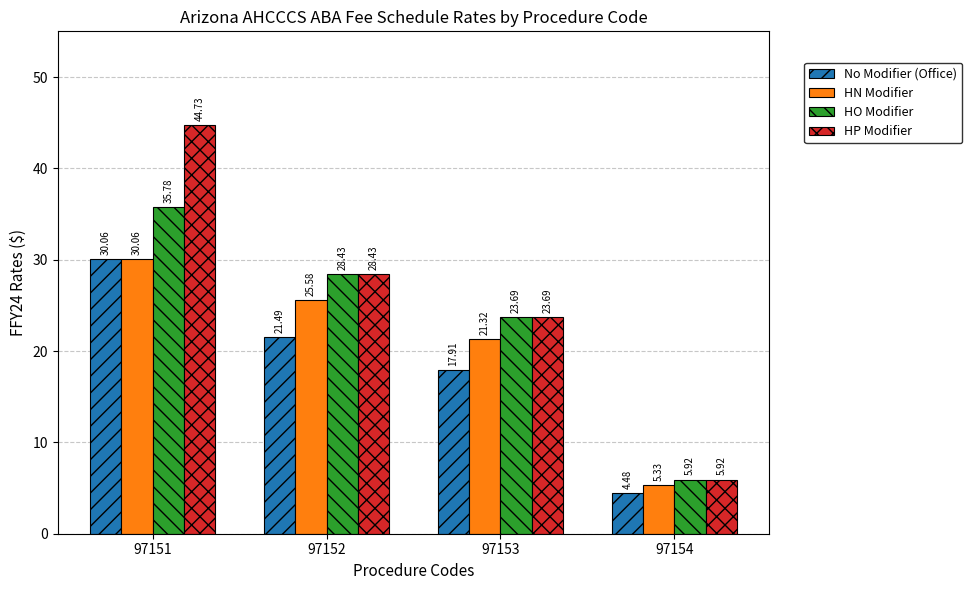

What is the difference between the highest and lowest values at 97153?

5.8